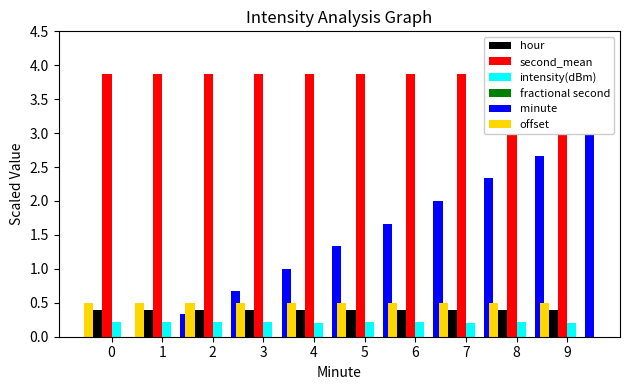

Where is intensity(dBm) nearest to the value 0?

7